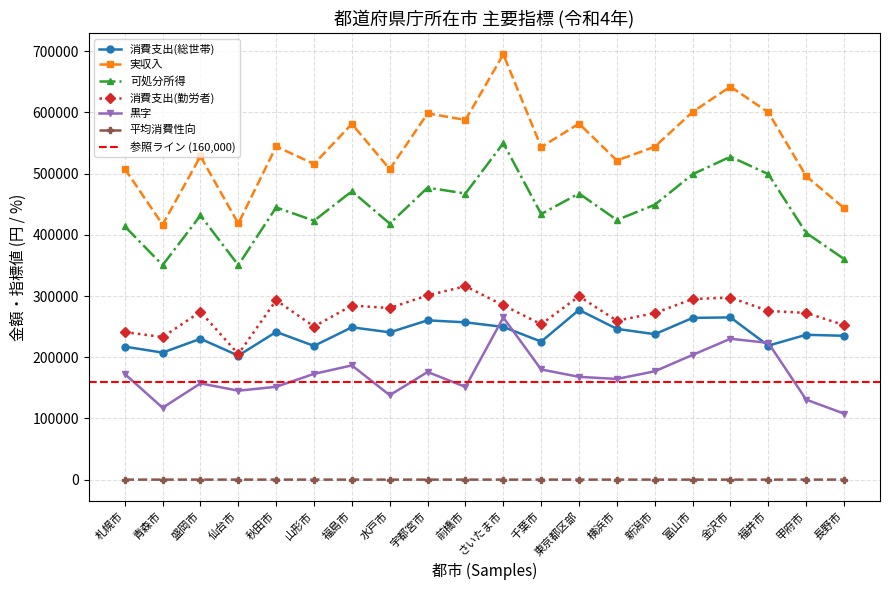

Does the chart display data point markers on the line(s)?

Yes